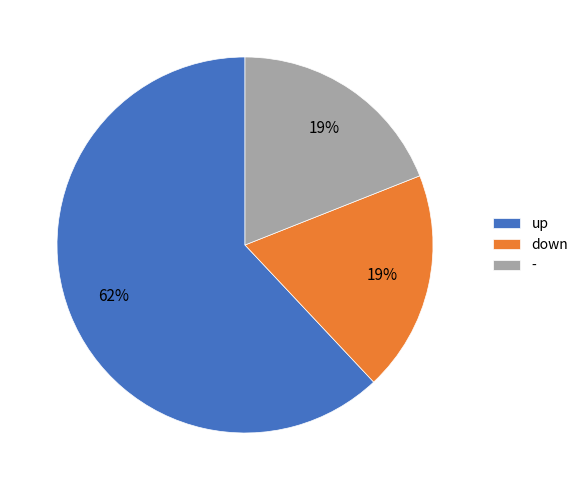

Do - and up together represent more than half of the pie?

Yes